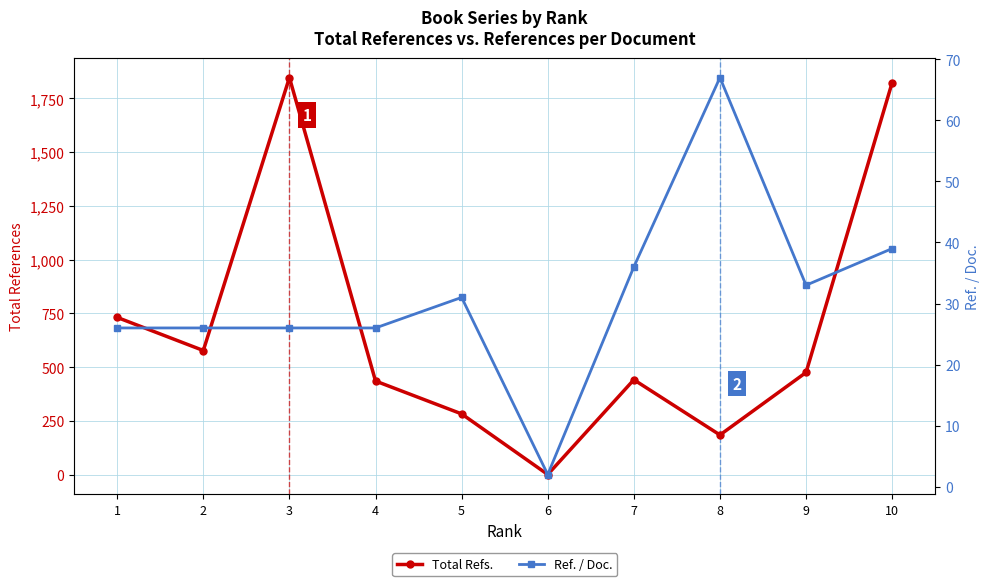

How many data points in Ref. / Doc. are less than 31?

5